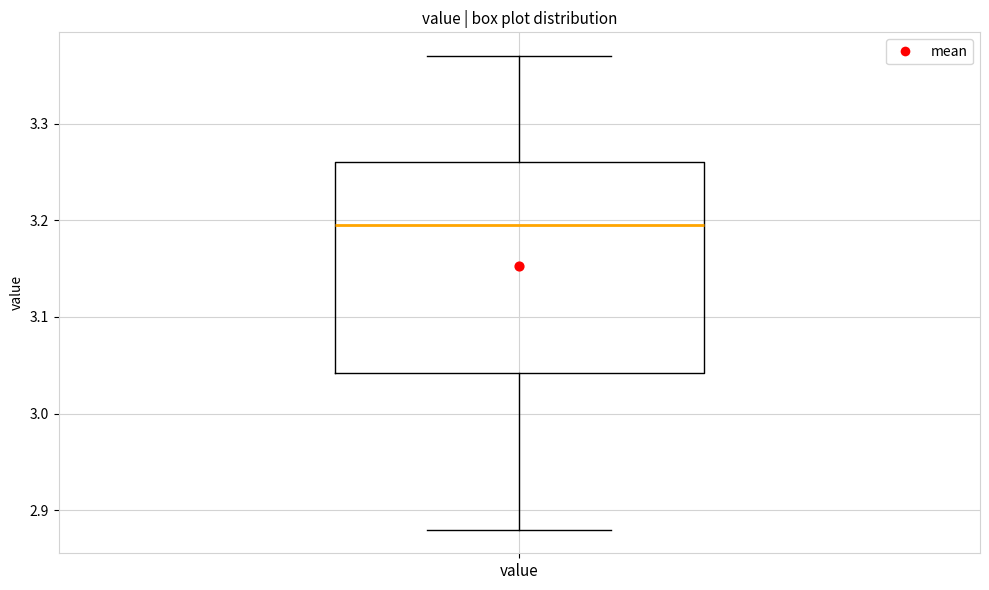

Read this box plot against the y-axis: the position of the median line, the range covered by the box, and the ends of both whiskers. The values are not printed on the chart, so give them approximately, as read against the axis.

median 3.20, box 3.04 to 3.26, whiskers 2.88 to 3.37